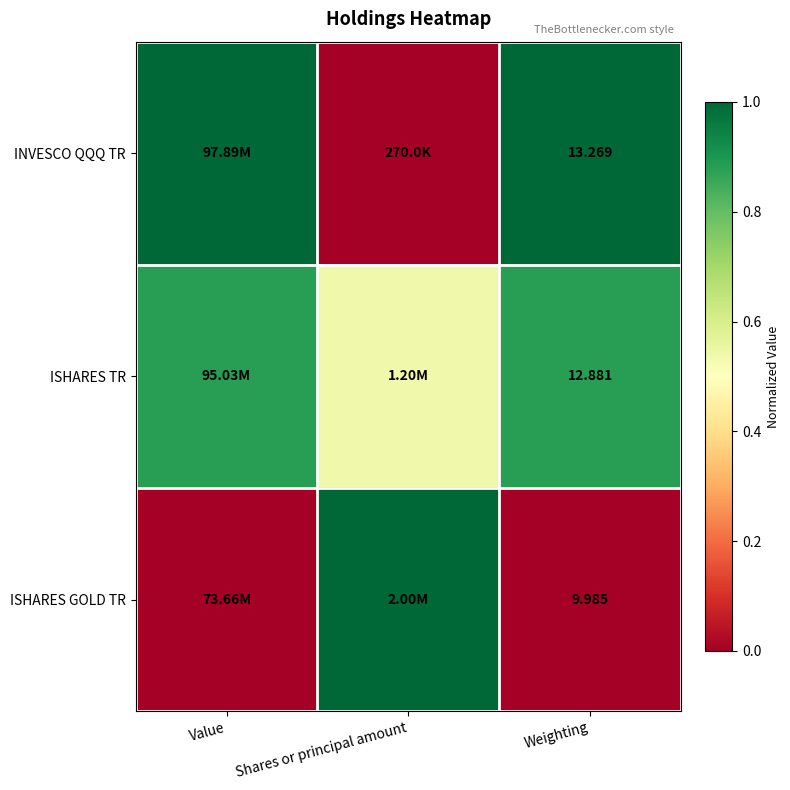

At Weighting, list the series in order from largest to smallest.

INVESCO QQQ TR, ISHARES TR, ISHARES GOLD TR